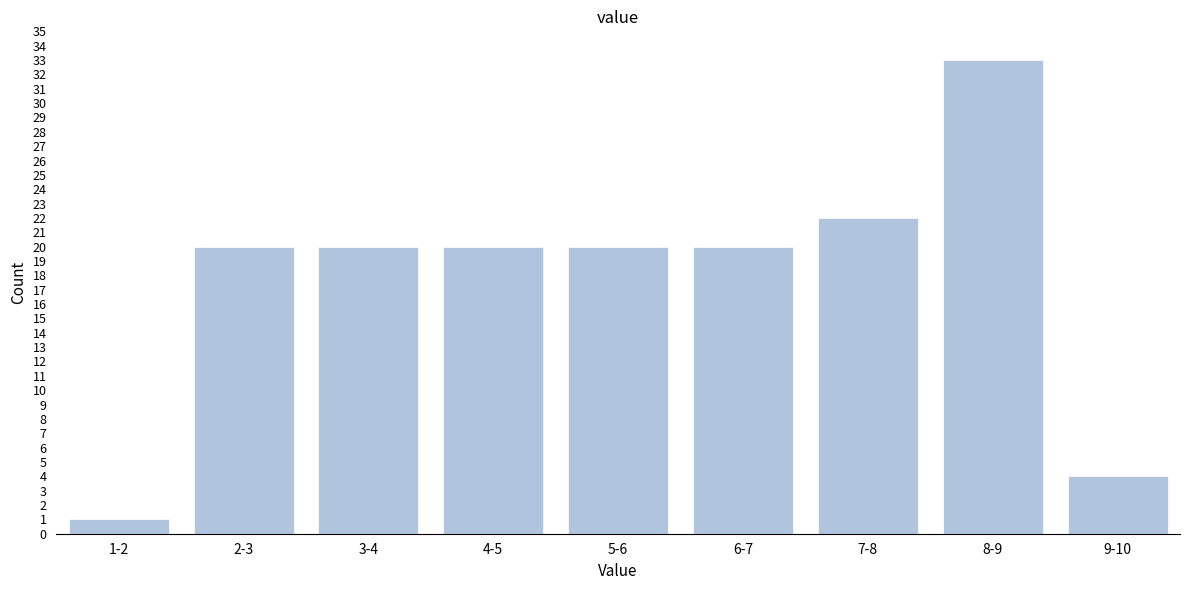

Reading right to left, list all the values displayed in this chart.

9-10=4	8-9=33	7-8=22	6-7=20	5-6=20	4-5=20	3-4=20	2-3=20	1-2=1